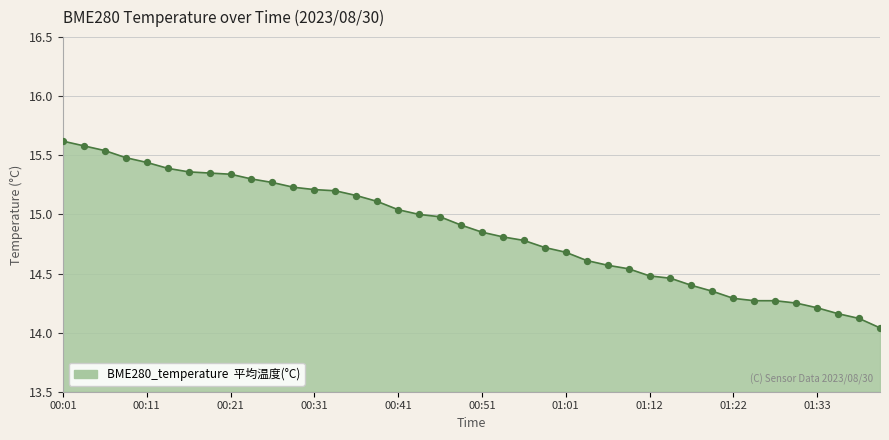

What is the maximum value shown in the chart?

15.6